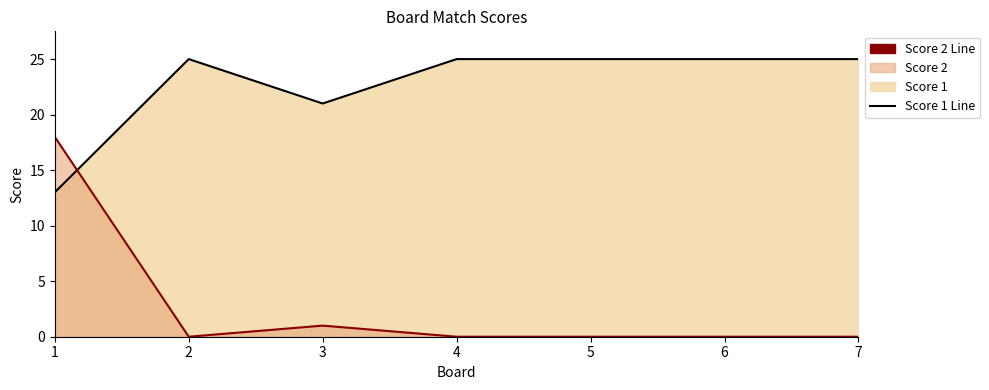

List the series in order of their peak value, lowest first.

Score 2 Line, Score 1 Line